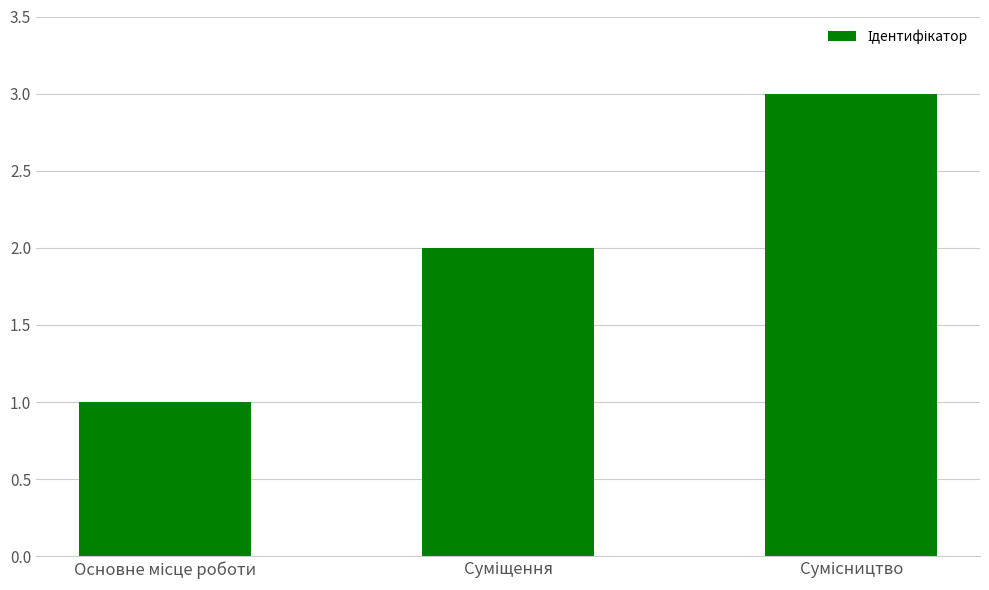

How many series are shown in this chart?

1